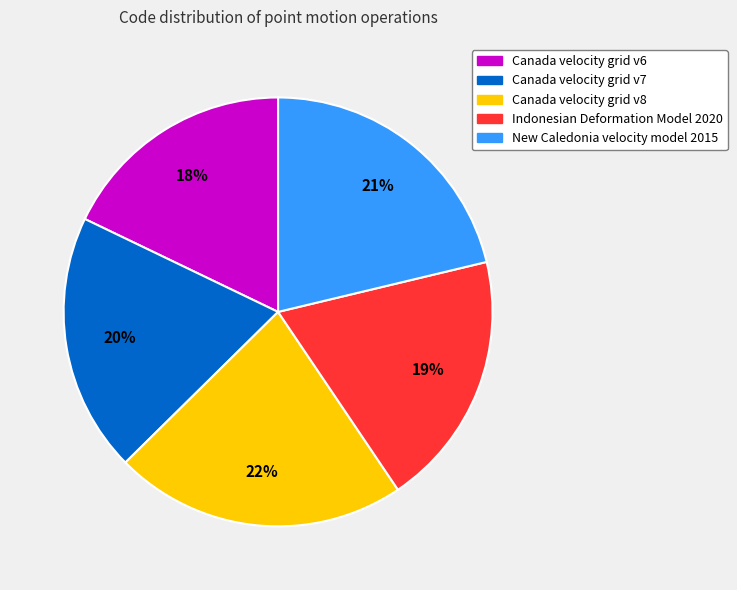

Which category has the smallest portion of the pie?

Canada velocity grid v6